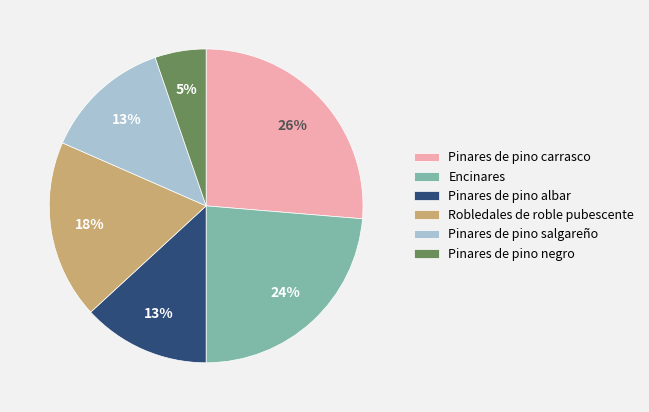

True or false: Pinares de pino negro accounts for 5% of the total.

True